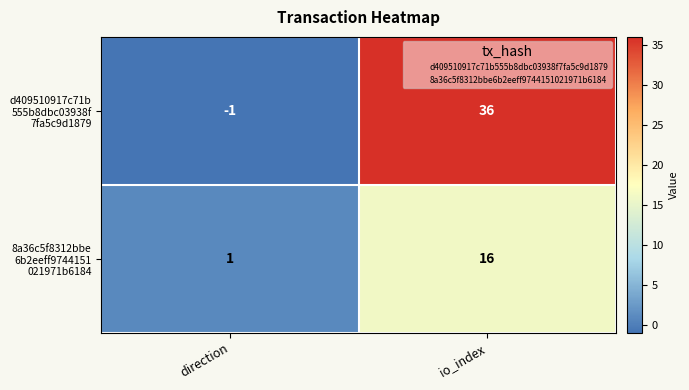

What is the difference between the highest and lowest values at io_index?

20